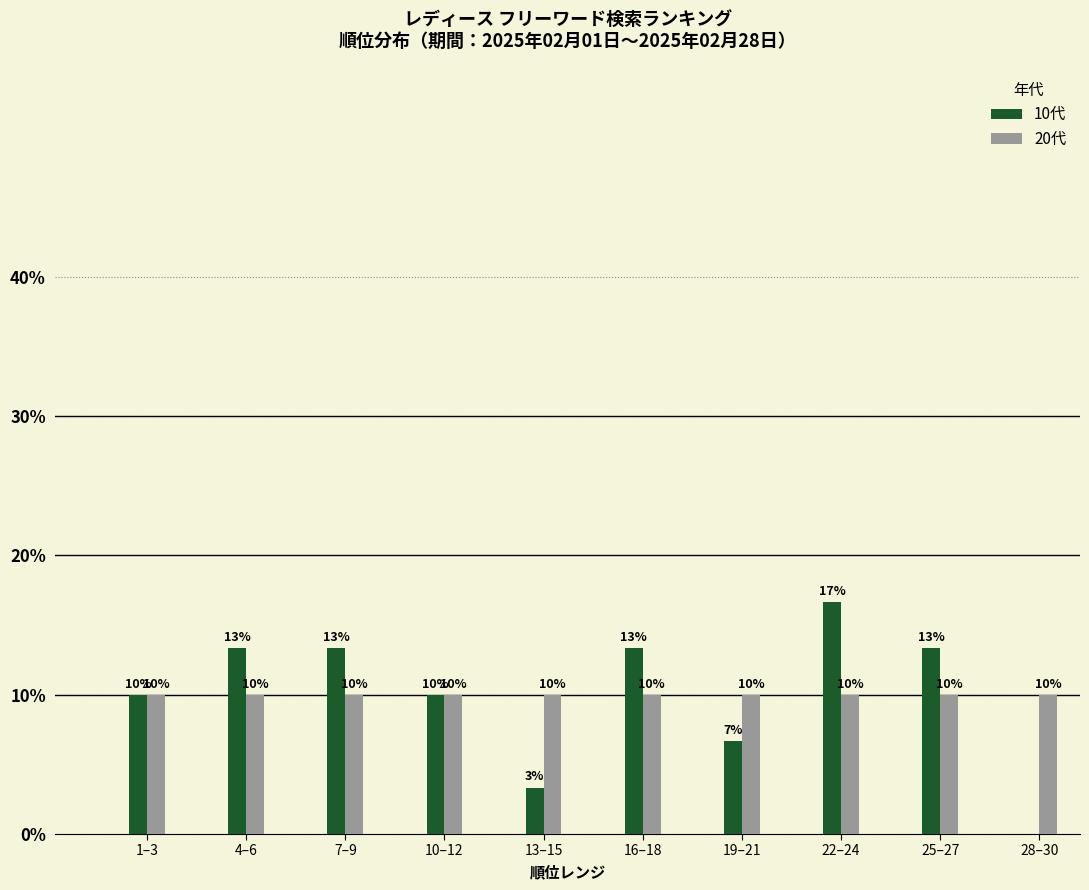

The 20代 series shows 10.0 at 25–27. True or false?

True